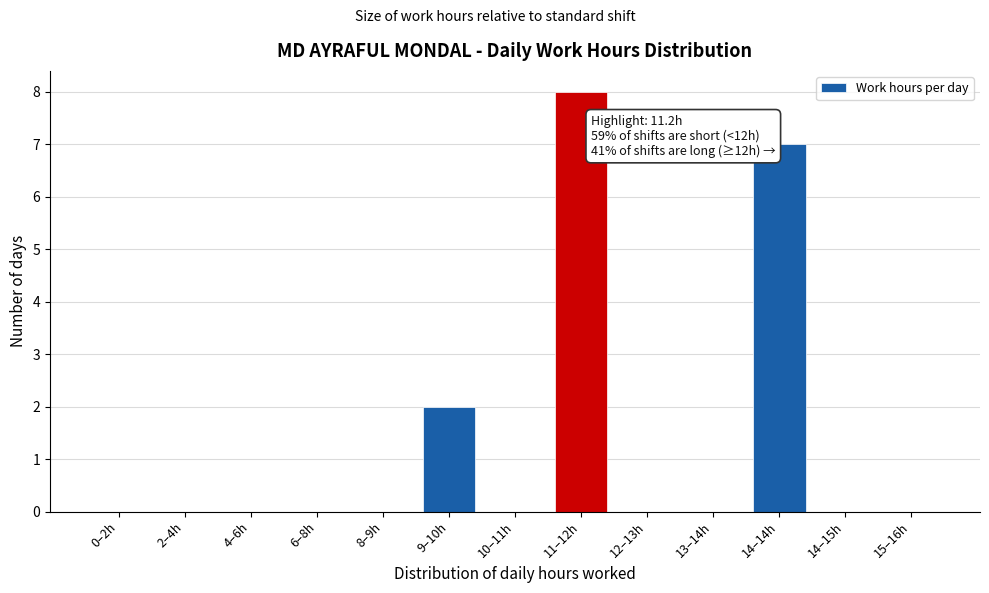

Reading right to left, list all the values displayed in this chart.

15–16h=0	14–15h=0	14–14h=7	13–14h=0	12–13h=0	11–12h=8	10–11h=0	9–10h=2	8–9h=0	6–8h=0	4–6h=0	2–4h=0	0–2h=0